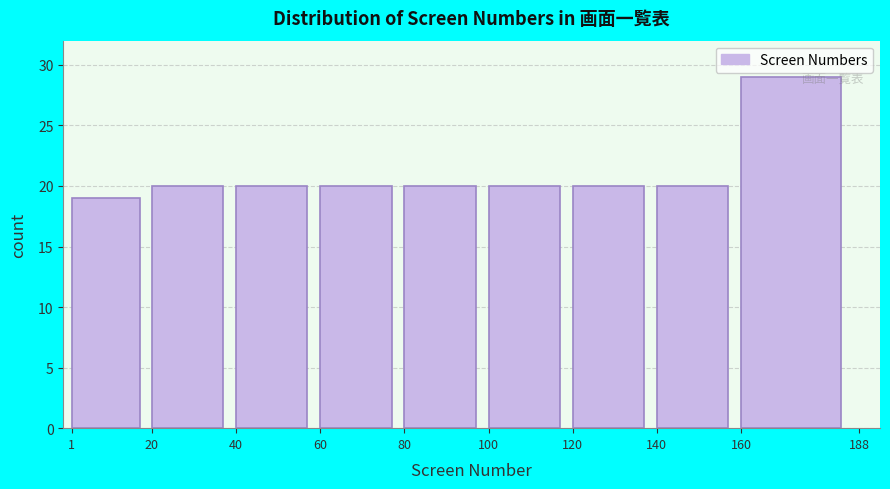

Reading left to right, list every bar in this chart as the range it spans on the x-axis followed by its height. The values are not printed on the chart, so give them approximately, as read against the axis.

1 to 20: 19
20 to 40: 20
40 to 60: 20
60 to 80: 20
80 to 100: 20
100 to 120: 20
120 to 140: 20
140 to 160: 20
160 to 188: 29